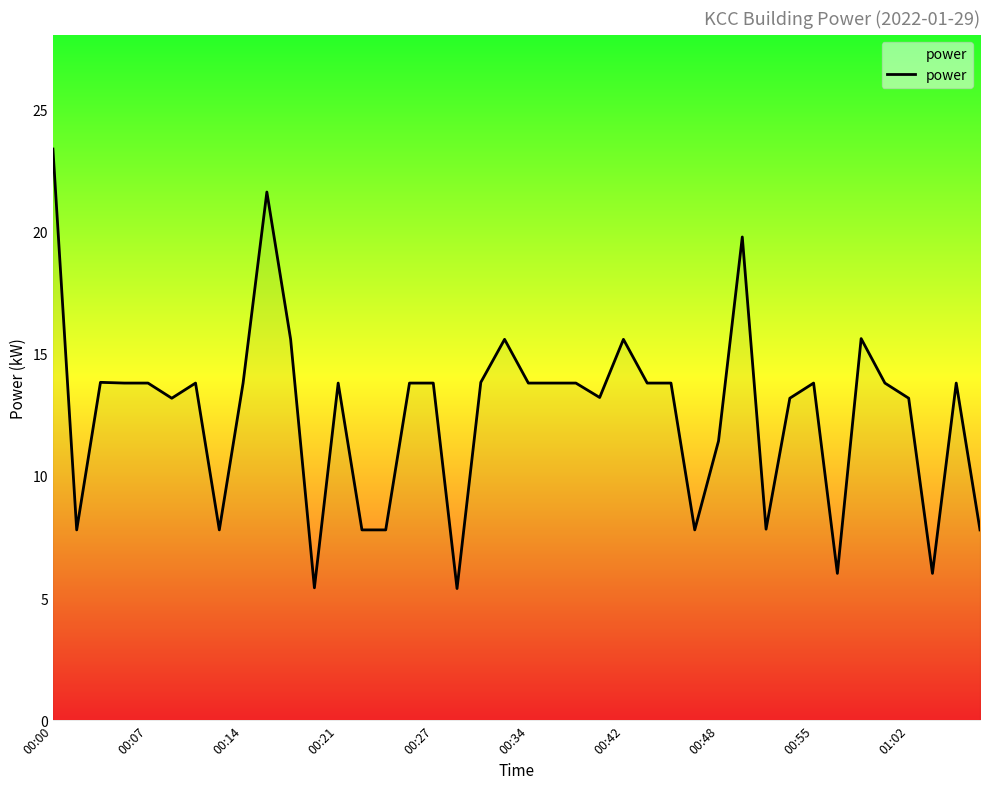

What is the difference between the maximum and minimum values?

18.0